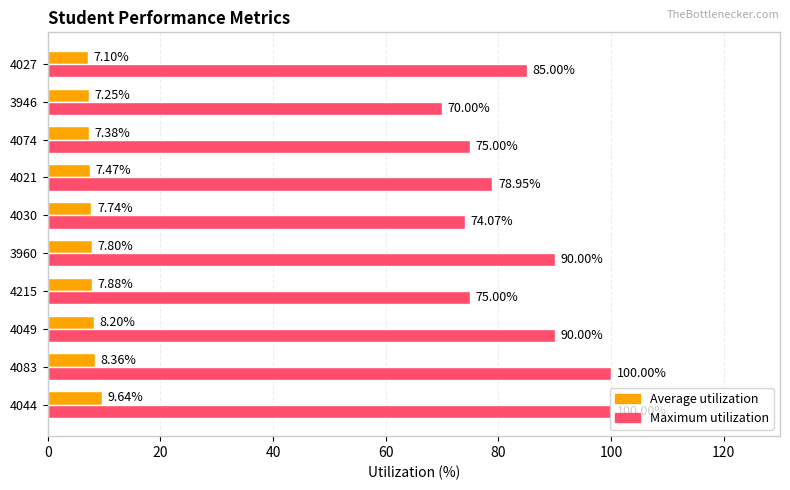

What is the minimum value shown in the chart?

7.1